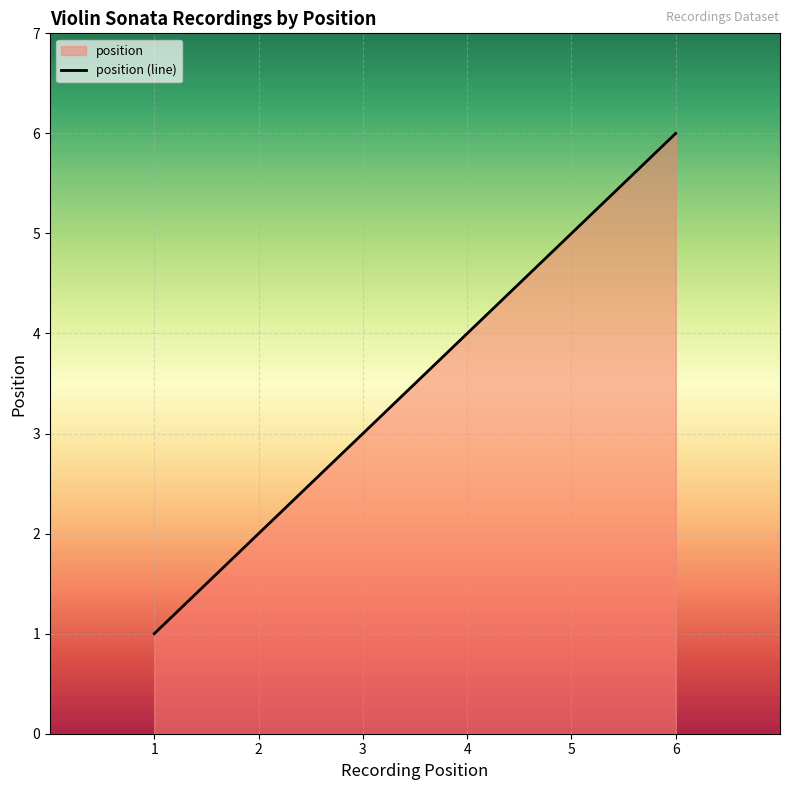

Where does the data first go above 4?

5